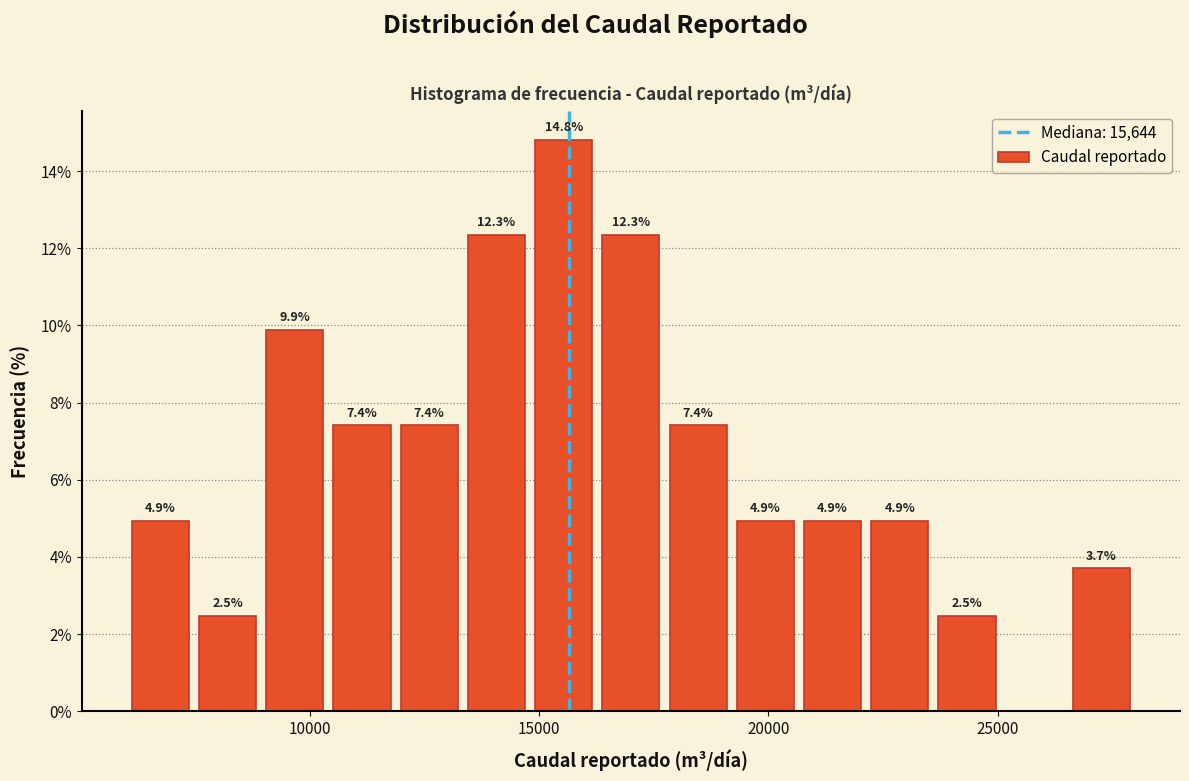

Read against the x-axis, roughly where is the centre of the tallest bar?

15500